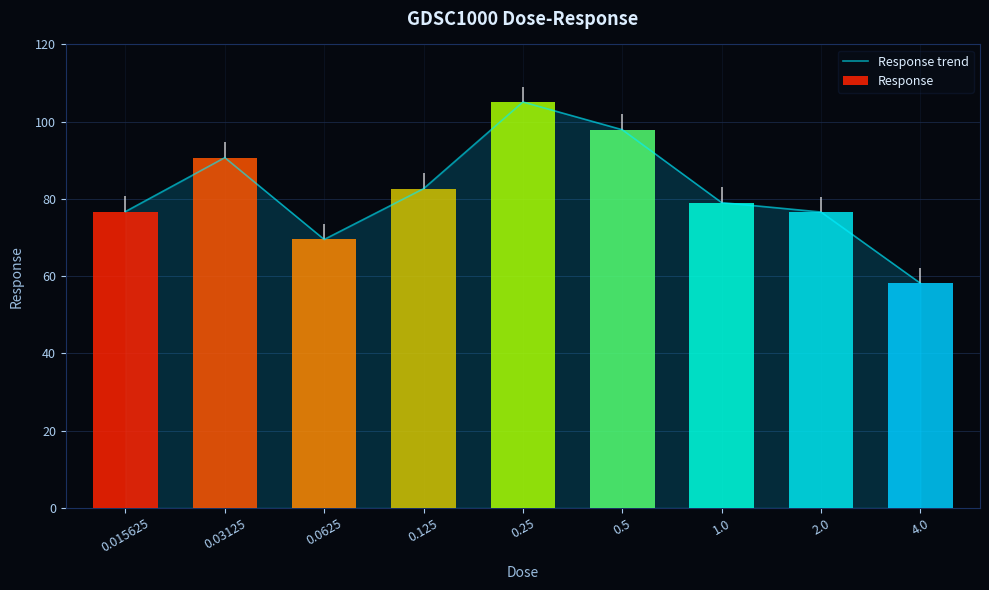

What is the average value?

81.8